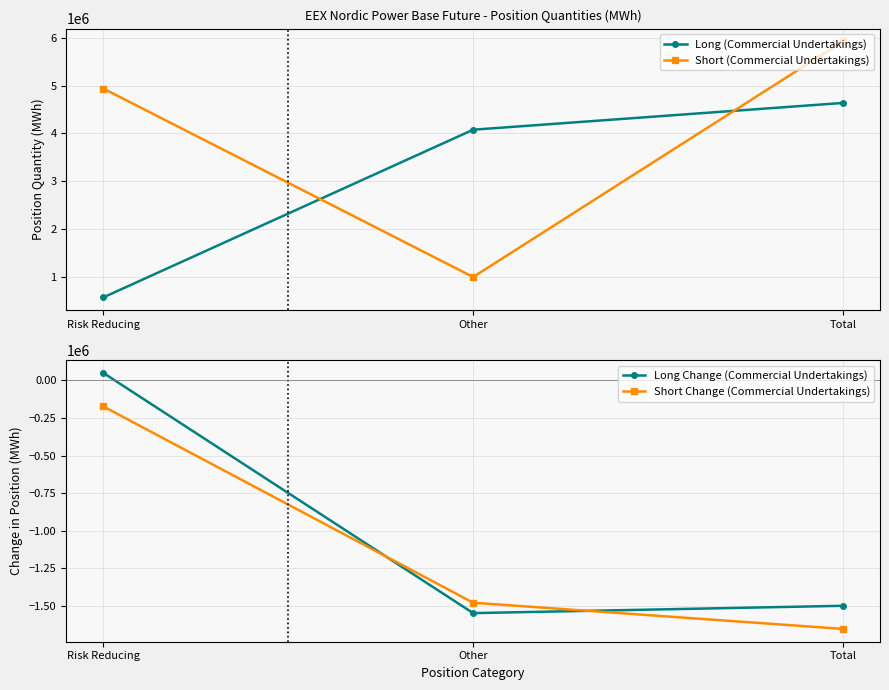

At which label is Short (Commercial Undertakings) closest to 3460630?

Risk Reducing